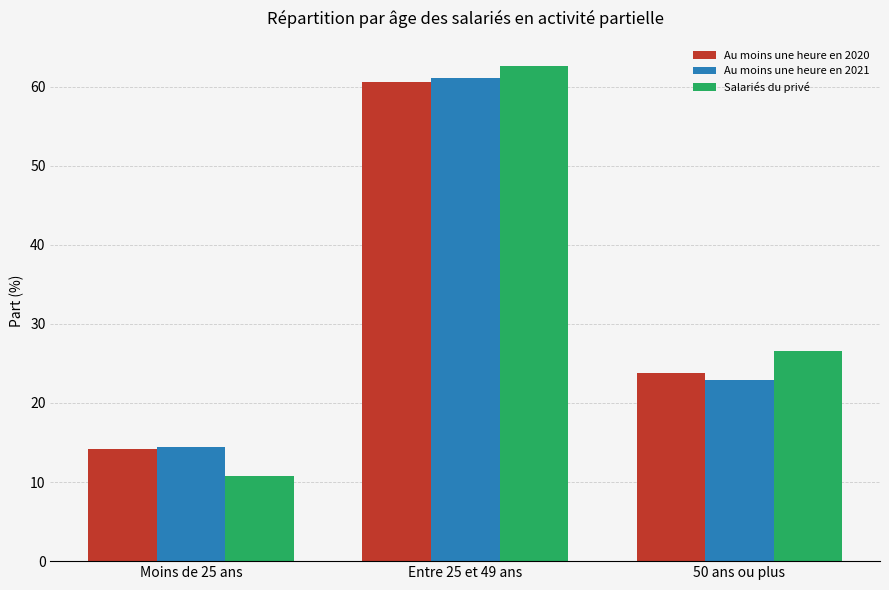

At which label does Salariés du privé first exceed 26?

Entre 25 et 49 ans